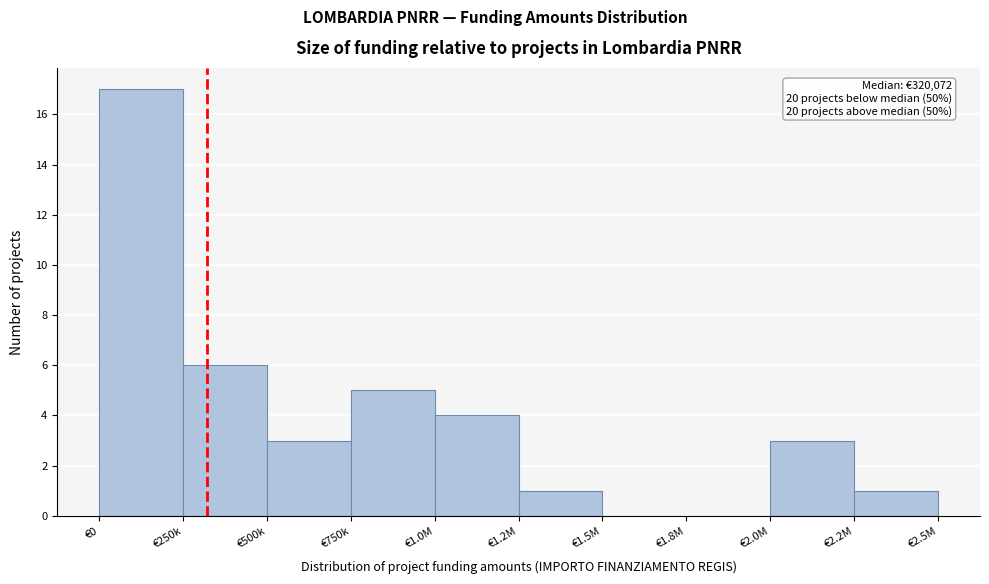

Reading left to right, extract all data points from this chart.

€0=17	€250k=6	€500k=3	€750k=5	€1.0M=4	€1.2M=1	€1.5M=0	€1.8M=0	€2.0M=3	€2.2M=1